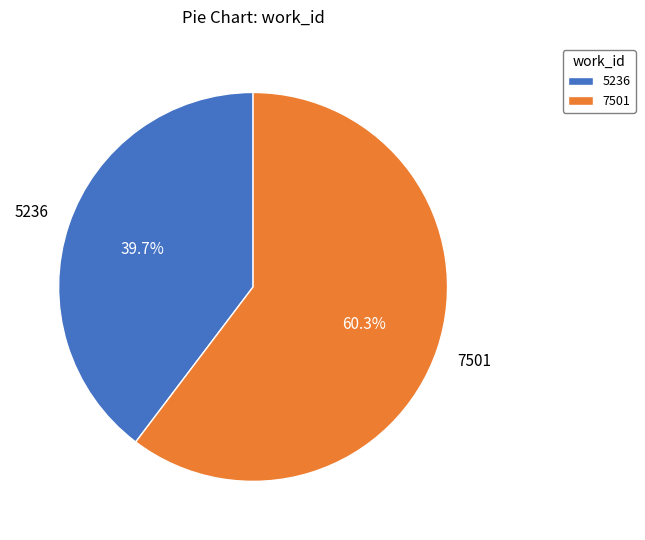

To the nearest percent, what is the average slice percentage?

50%